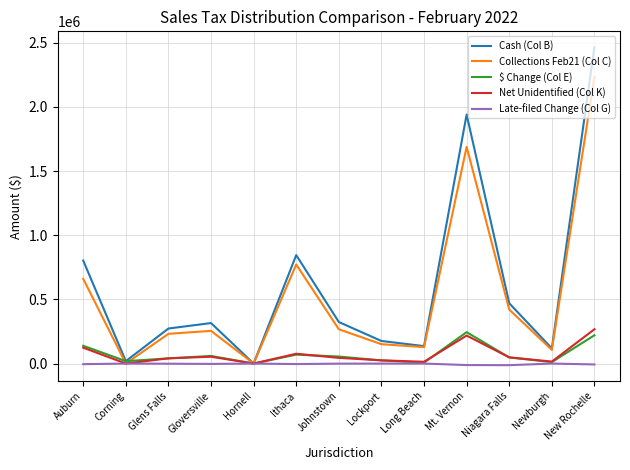

What is the total value across all series at Auburn?

1720346.9